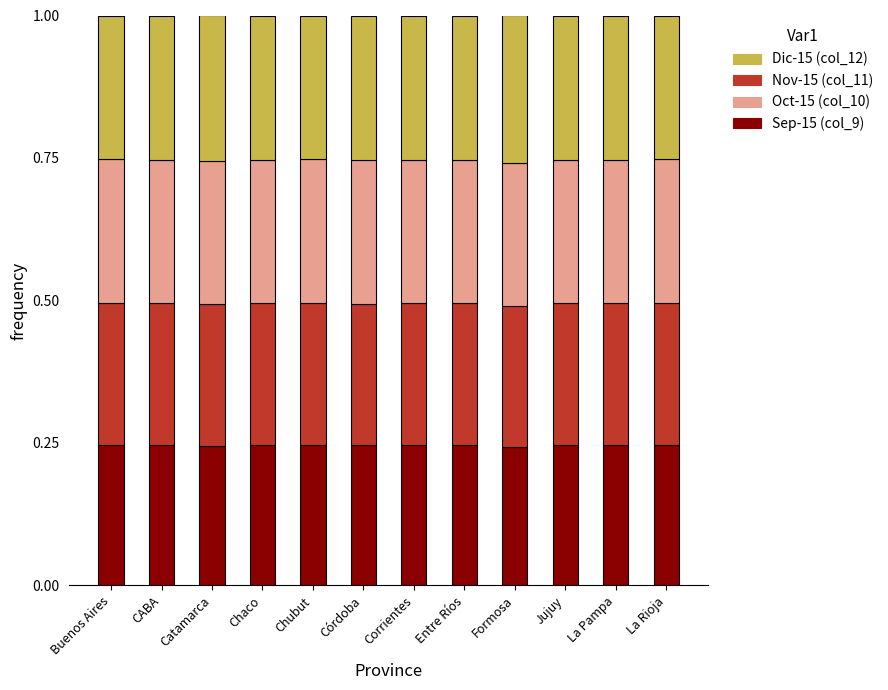

What is the total value across all series at Chaco?

1.0